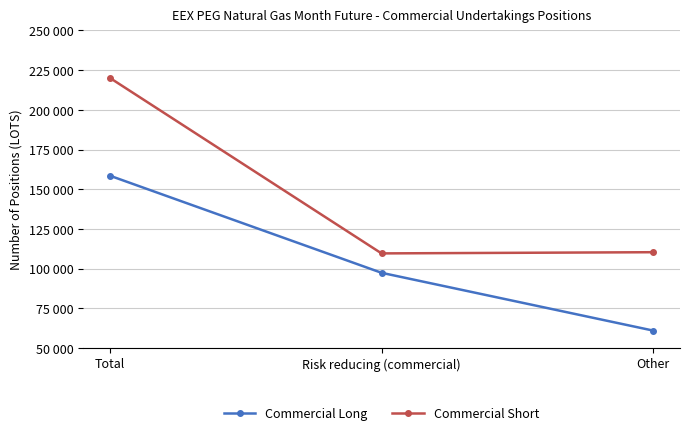

What value does the Commercial Long series have at Total, to the nearest 50?

158500